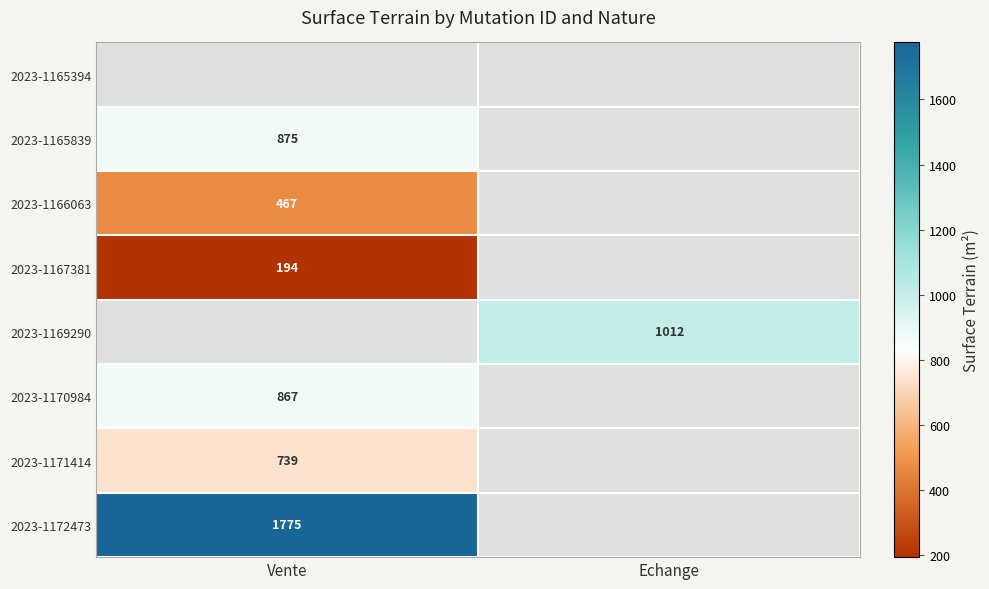

Which has a higher value, Vente or Echange?

Echange